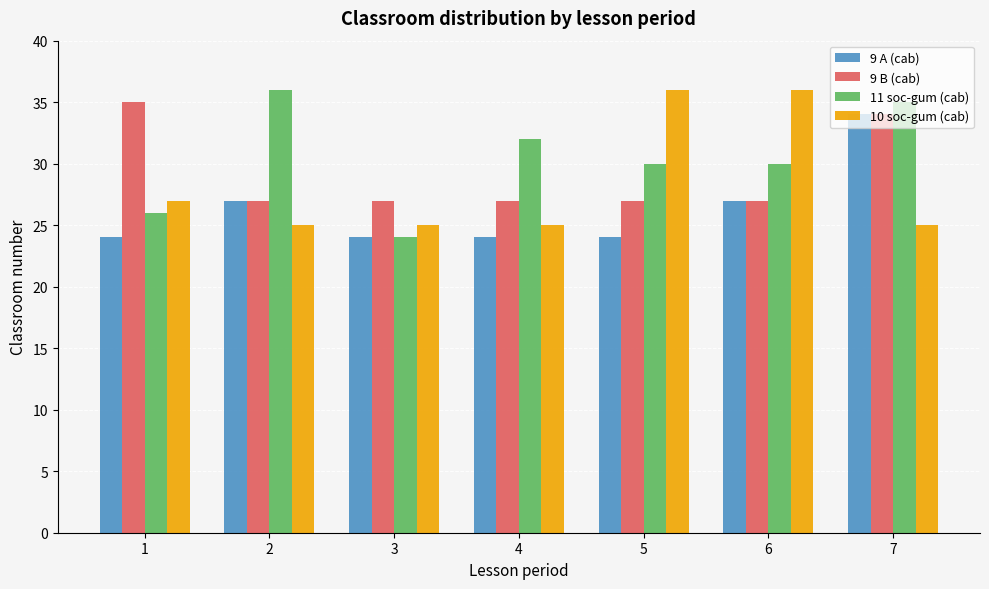

What is the average value of the 11 soc-gum (cab) series?

30